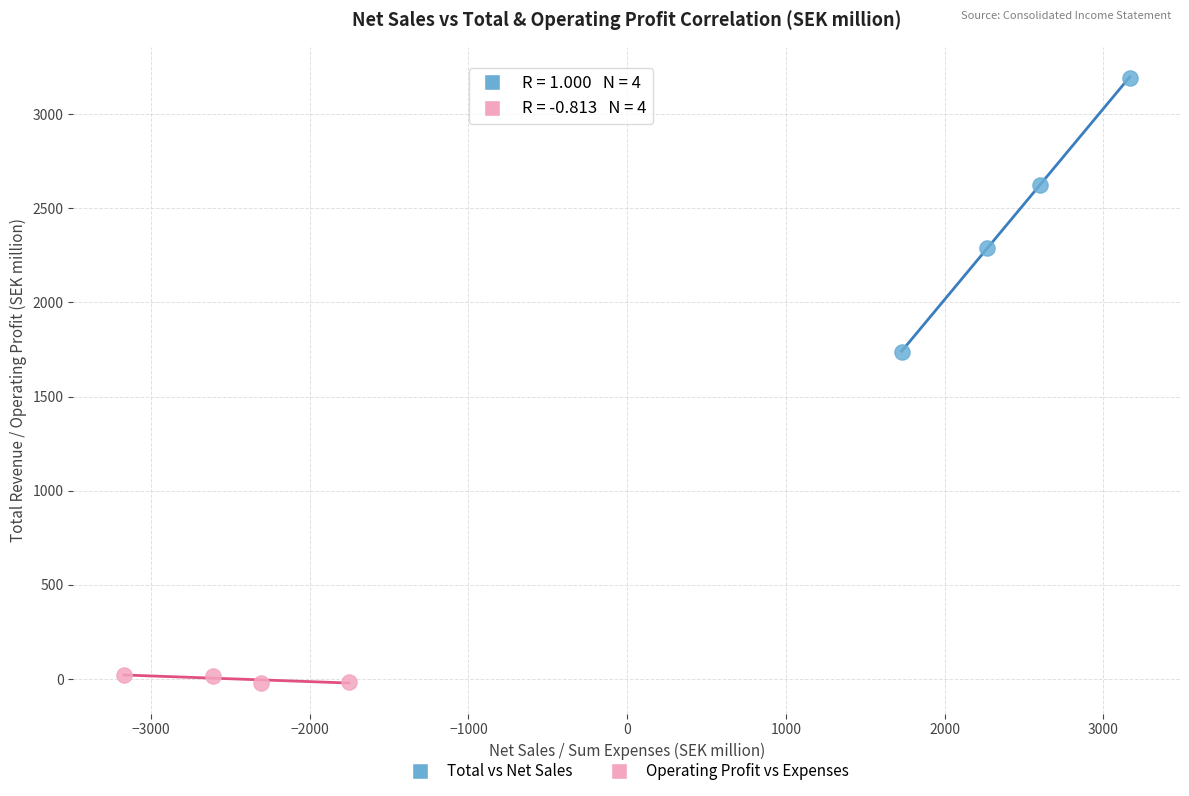

What are all the series names shown in the legend?

Total vs Net Sales, Operating Profit vs Expenses